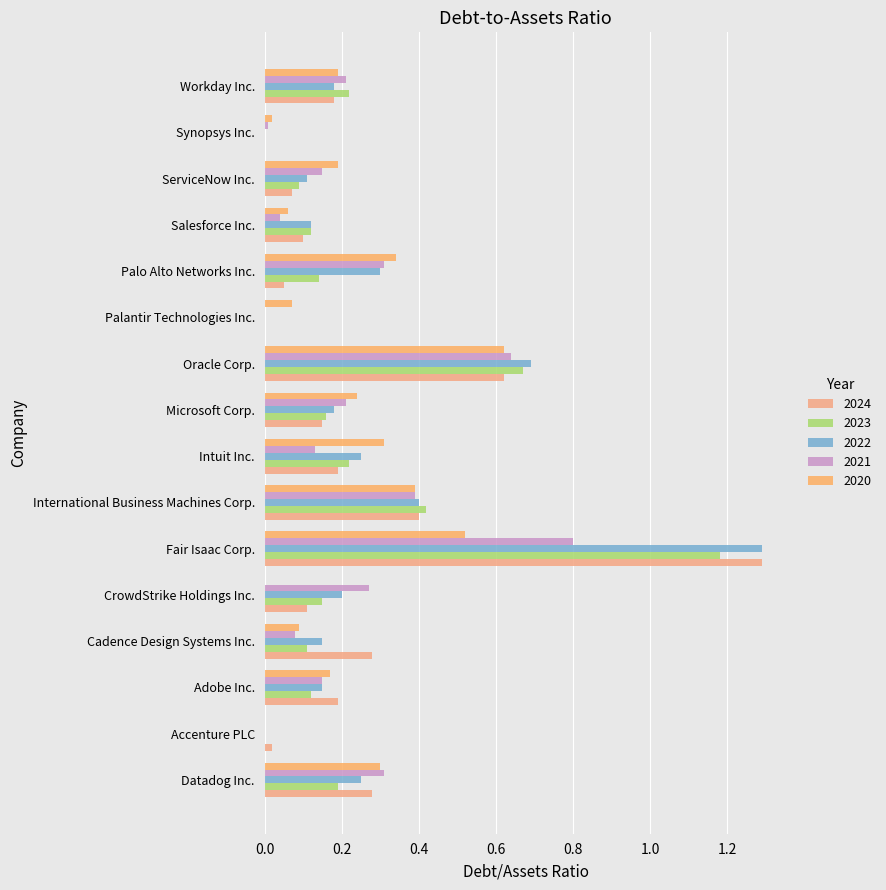

Count the number of categories in the chart.

16